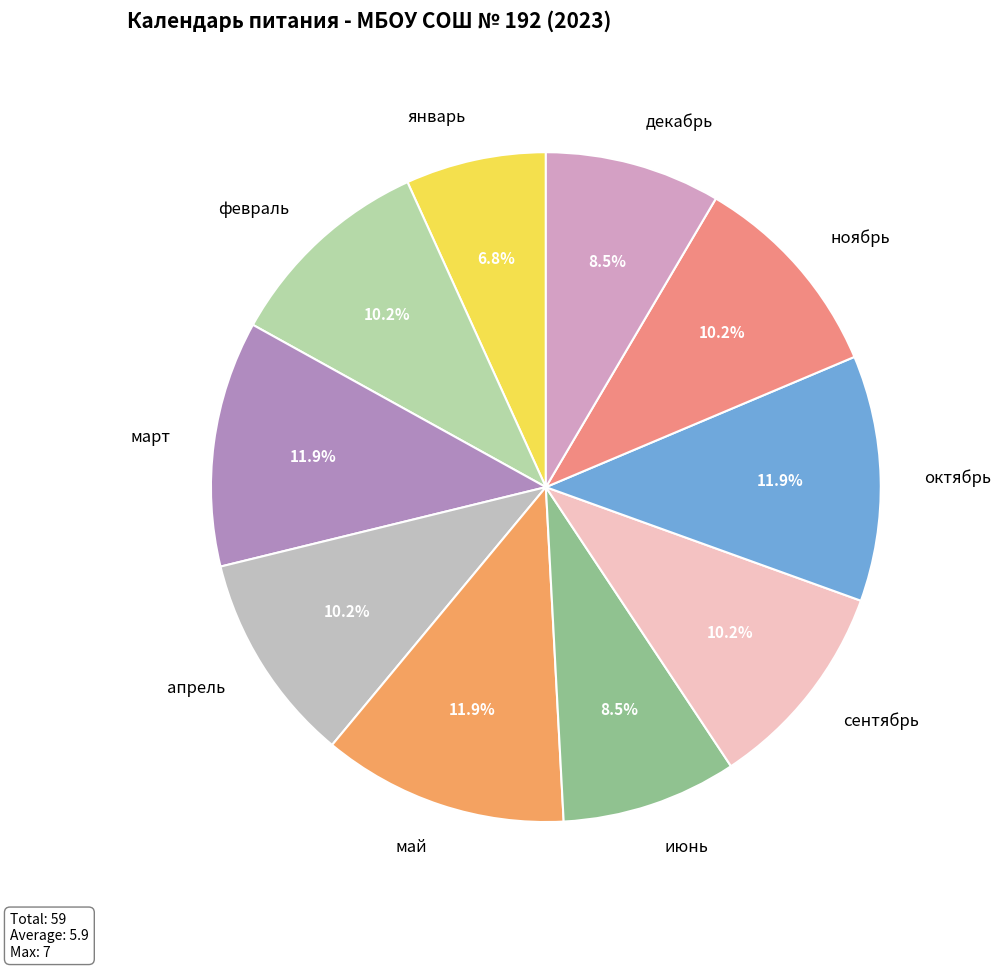

To the nearest percent, what percentage of the pie is март?

12%